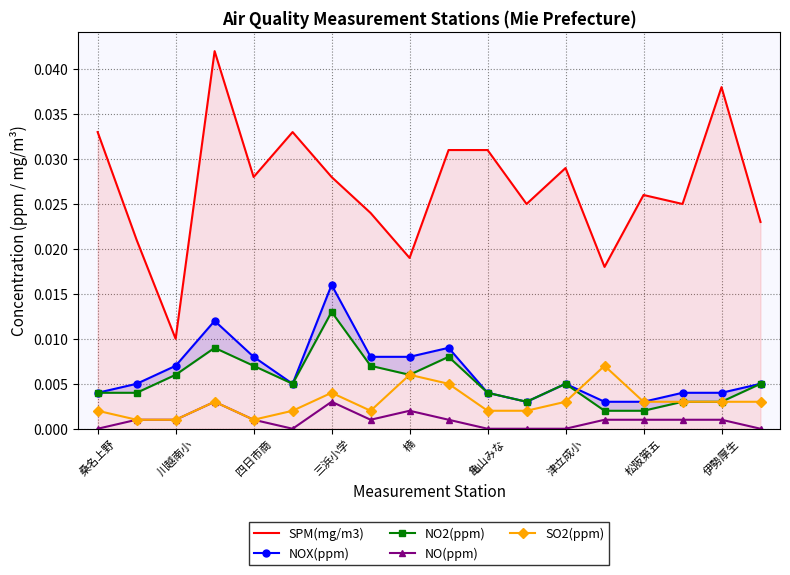

The SPM(mg/m3) series shows 0.0 at 15. True or false?

True